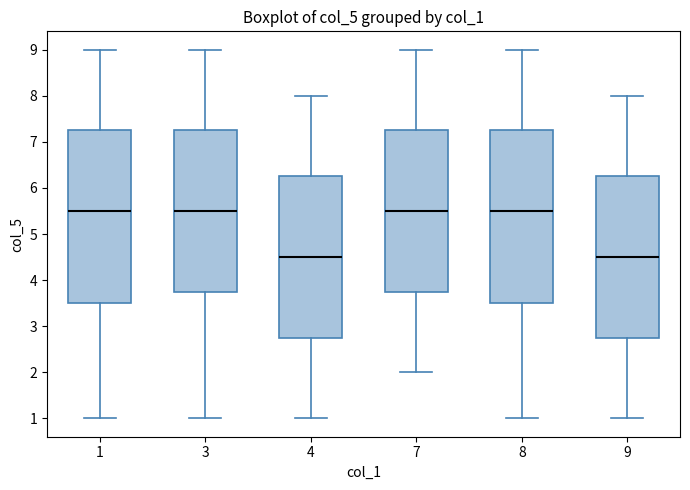

Reading left to right, read every box against the y-axis: the position of its median line, the range the box covers, and the ends of its whiskers. The values are not printed on the chart, so give them approximately, as read against the axis.

1: median 5.5, box 3.5 to 7.3, whiskers 1.0 to 9.0
3: median 5.5, box 3.8 to 7.3, whiskers 1.0 to 9.0
4: median 4.5, box 2.8 to 6.3, whiskers 1.0 to 8.0
7: median 5.5, box 3.8 to 7.3, whiskers 2.0 to 9.0
8: median 5.5, box 3.5 to 7.3, whiskers 1.0 to 9.0
9: median 4.5, box 2.8 to 6.3, whiskers 1.0 to 8.0